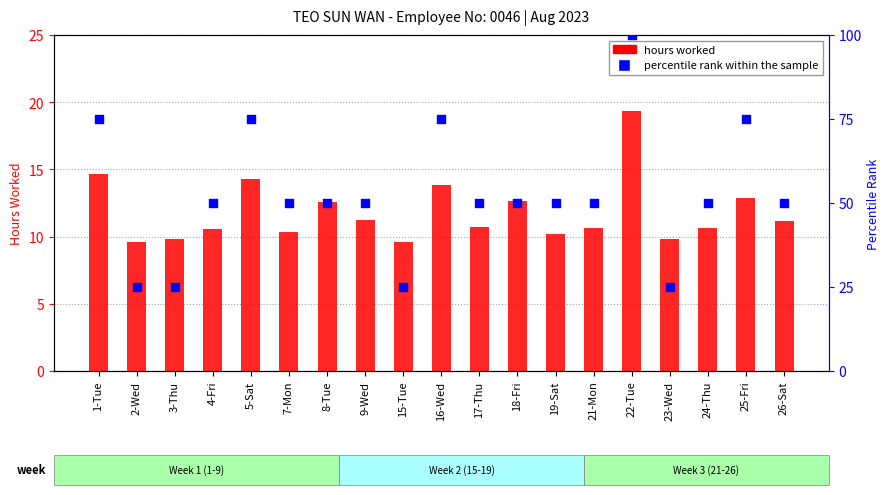

Which series has the largest Y range (max minus min)?

percentile rank within the sample